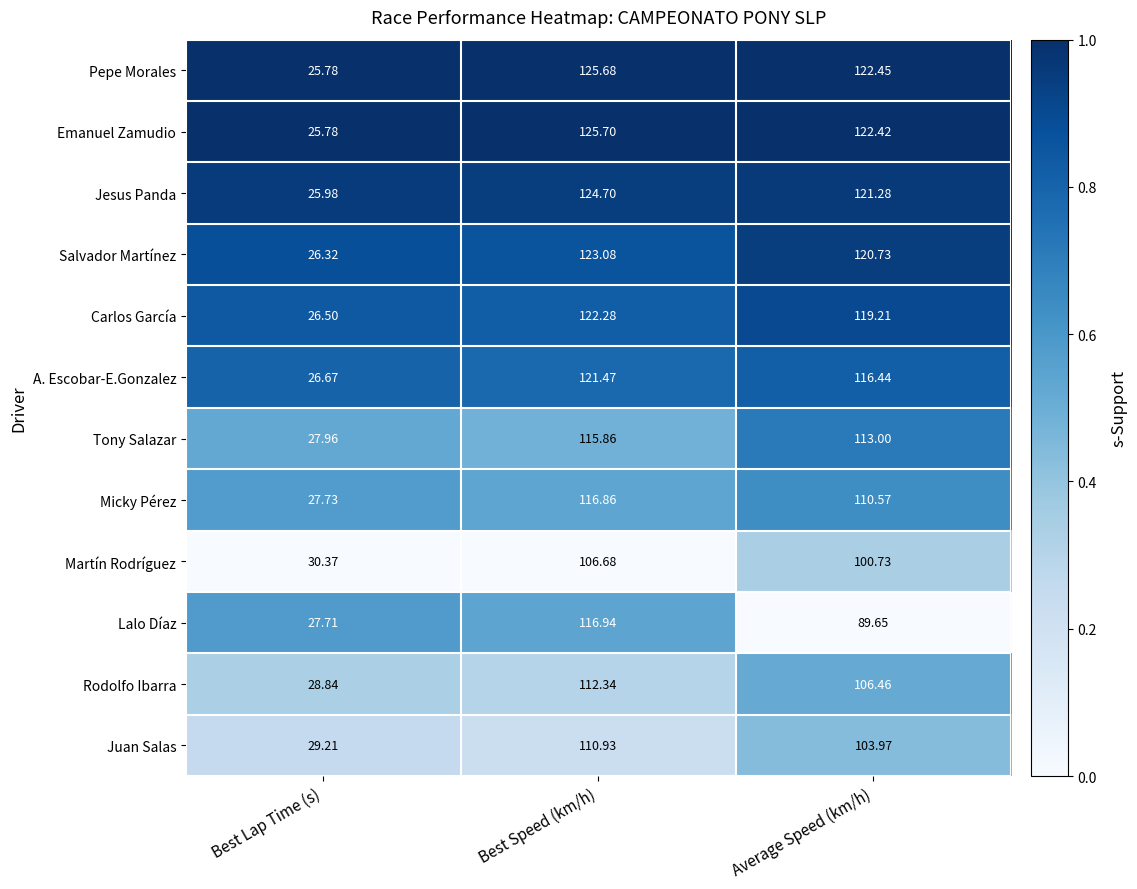

At which category is the sum across all series the highest?

Best Speed (km/h)